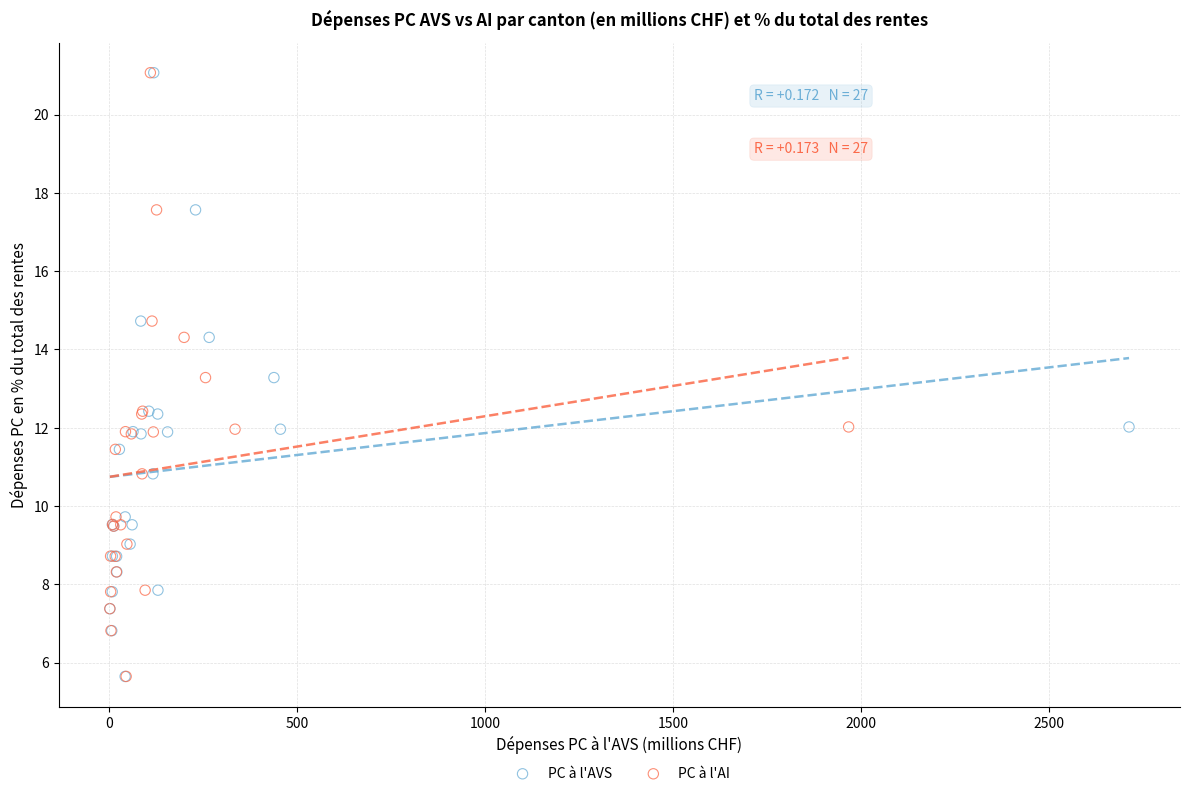

What are all the series names shown in the legend?

PC à l'AVS, PC à l'AI